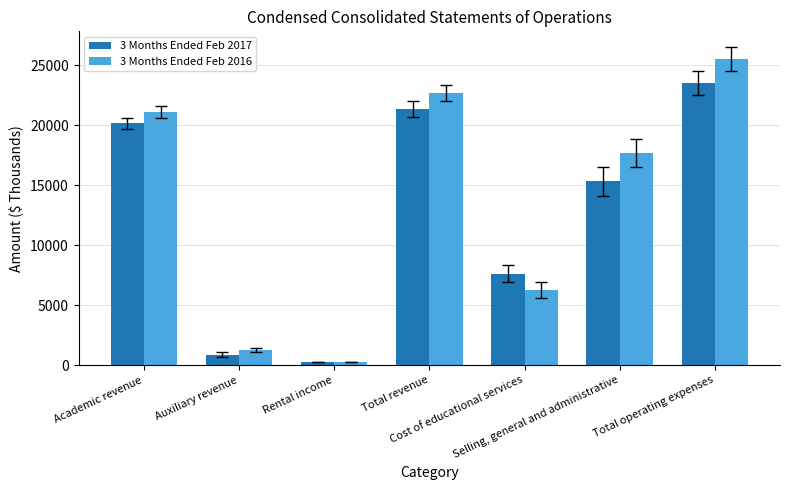

How many groups of bars are there?

7